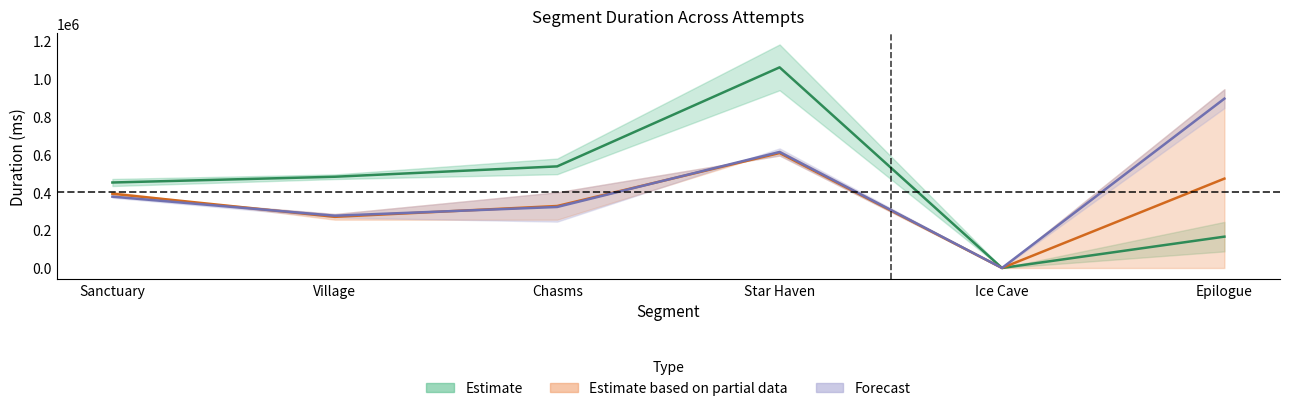

At which category is the sum across all series the highest?

Star Haven